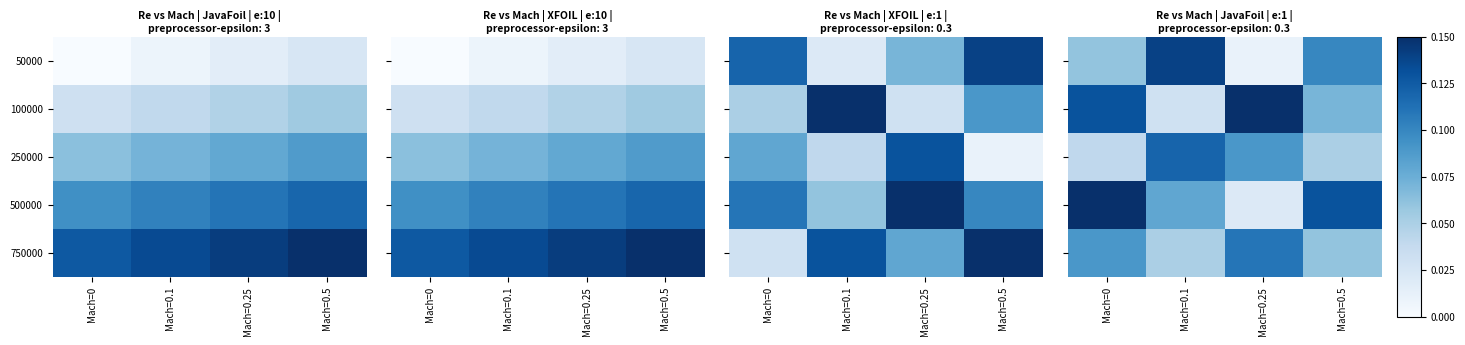

The 500000 series shows 0.1 at Mach=0. True or false?

True